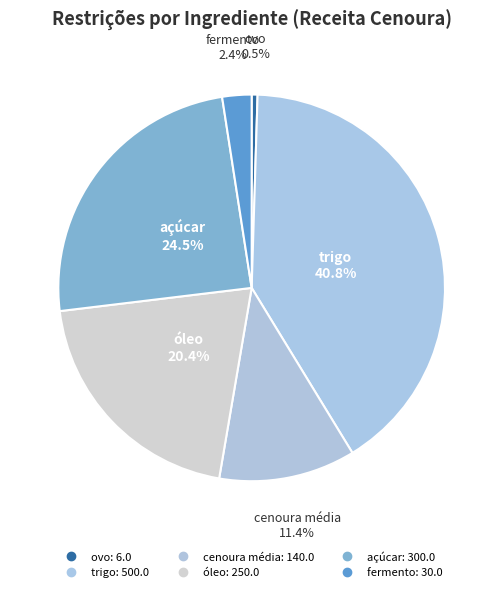

True or false: cenoura média accounts for 6% of the total.

False